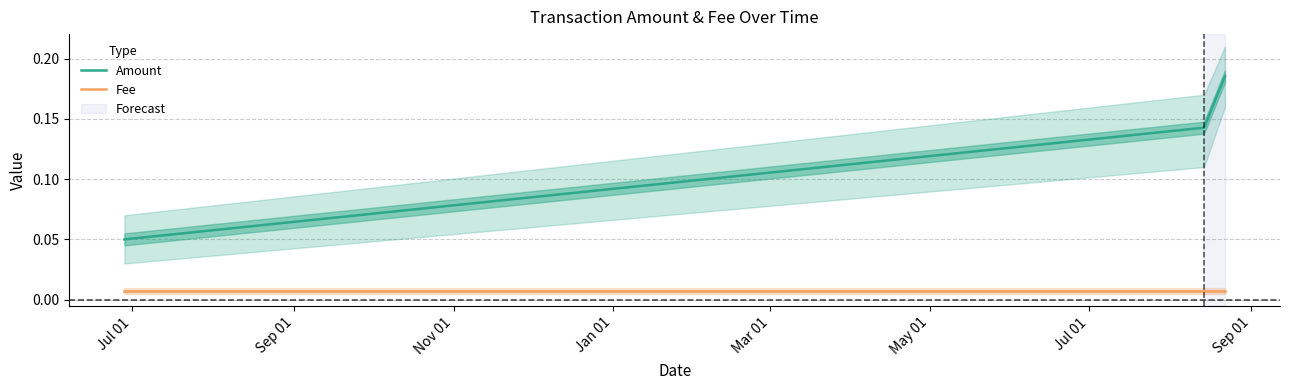

What is the average value of the Amount series?

0.1